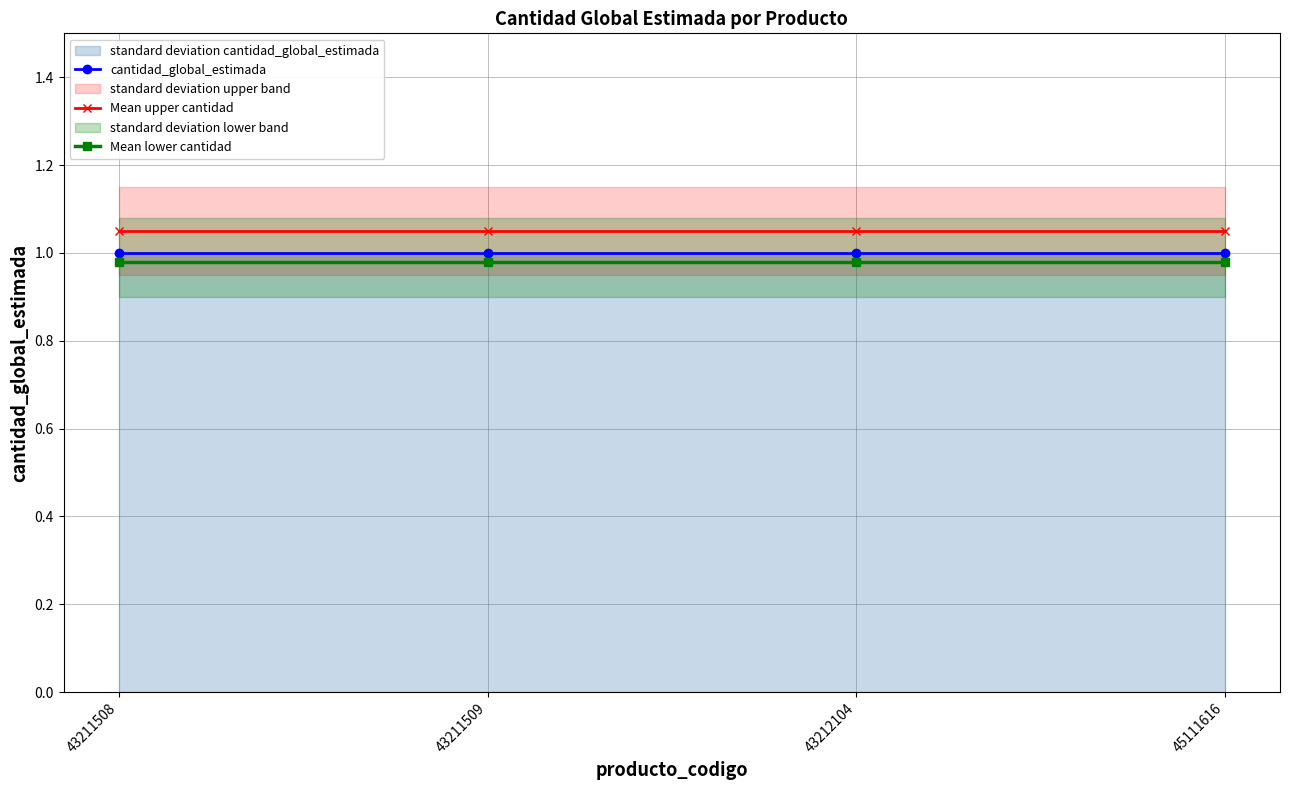

How many categories are shown in the chart?

4